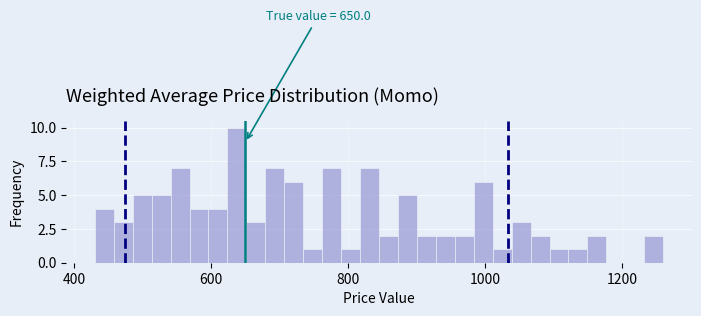

Read against the x-axis, roughly where is the centre of the tallest bar?

640